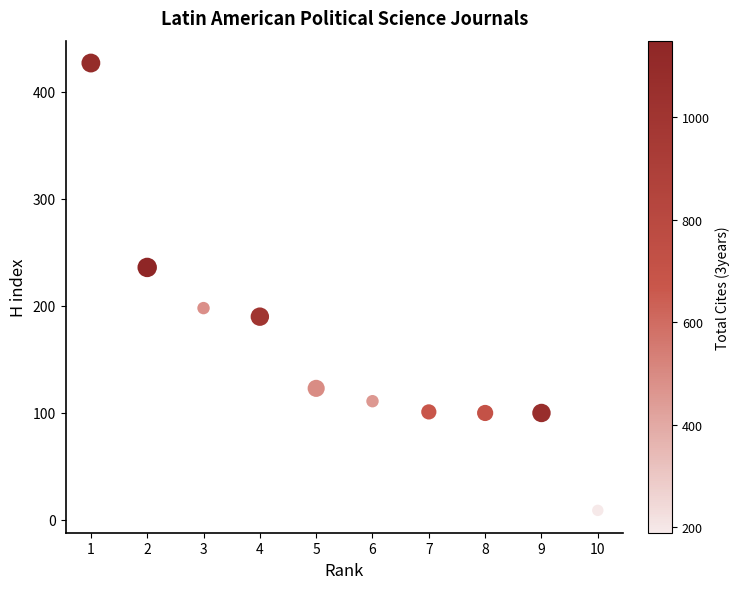

What is the range of X values (max minus min)?

9